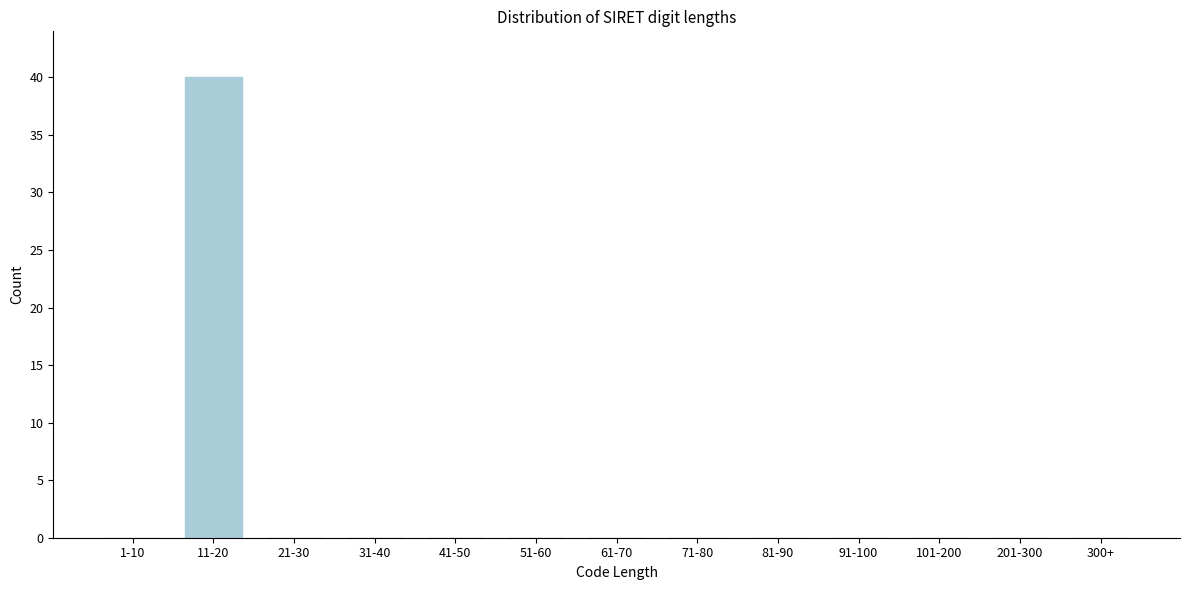

Reading left to right, what are all the values shown in this chart?

1-10=0	11-20=40	21-30=0	31-40=0	41-50=0	51-60=0	61-70=0	71-80=0	81-90=0	91-100=0	101-200=0	201-300=0	300+=0